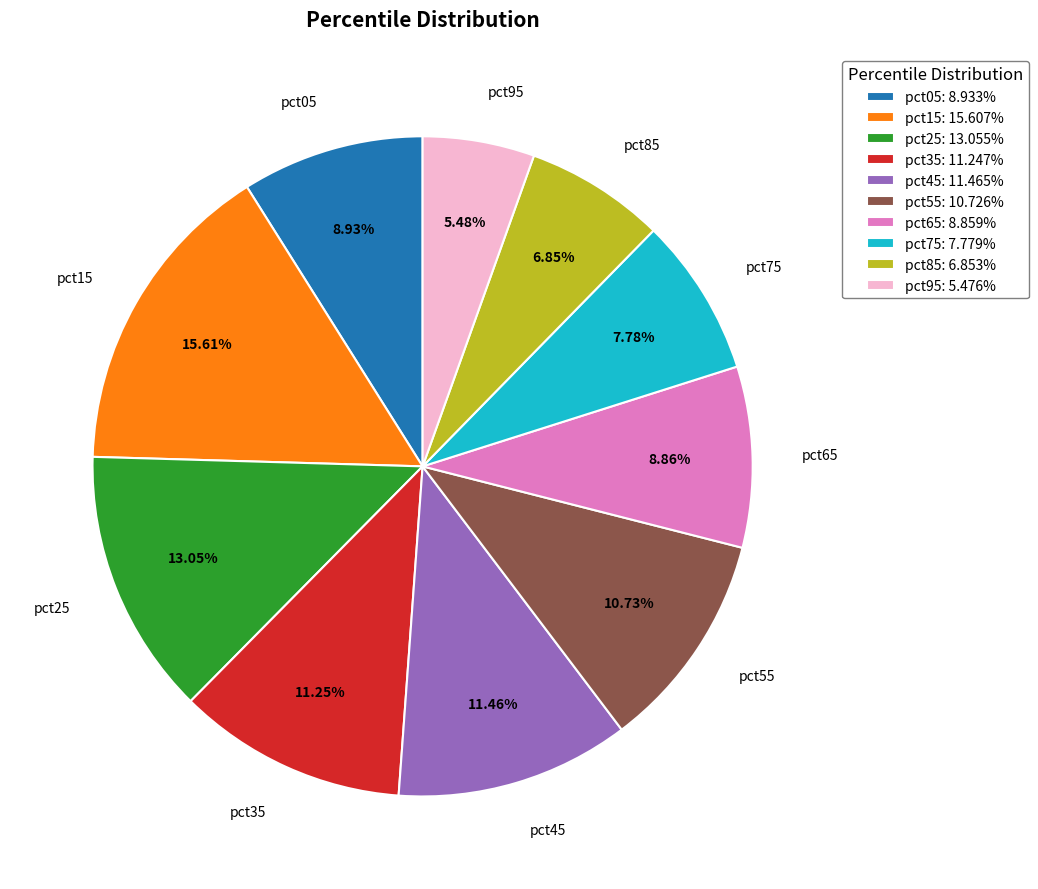

Do pct85: 6.853% and pct35: 11.247% together represent more than half of the pie?

No